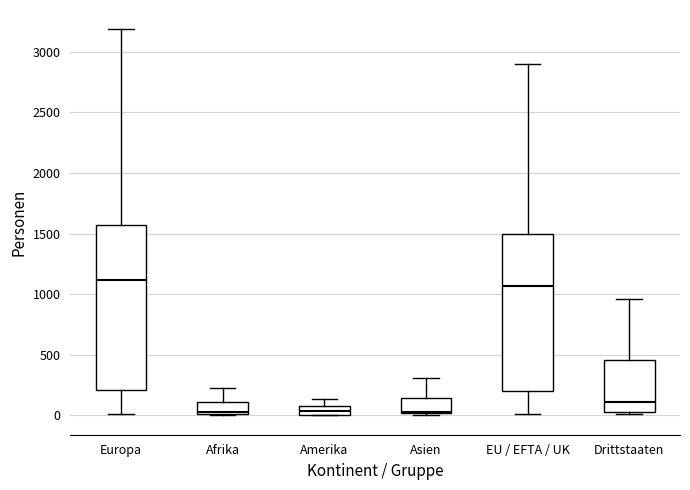

Comparing the boxes themselves (not the whiskers), which one is the tallest?

Europa